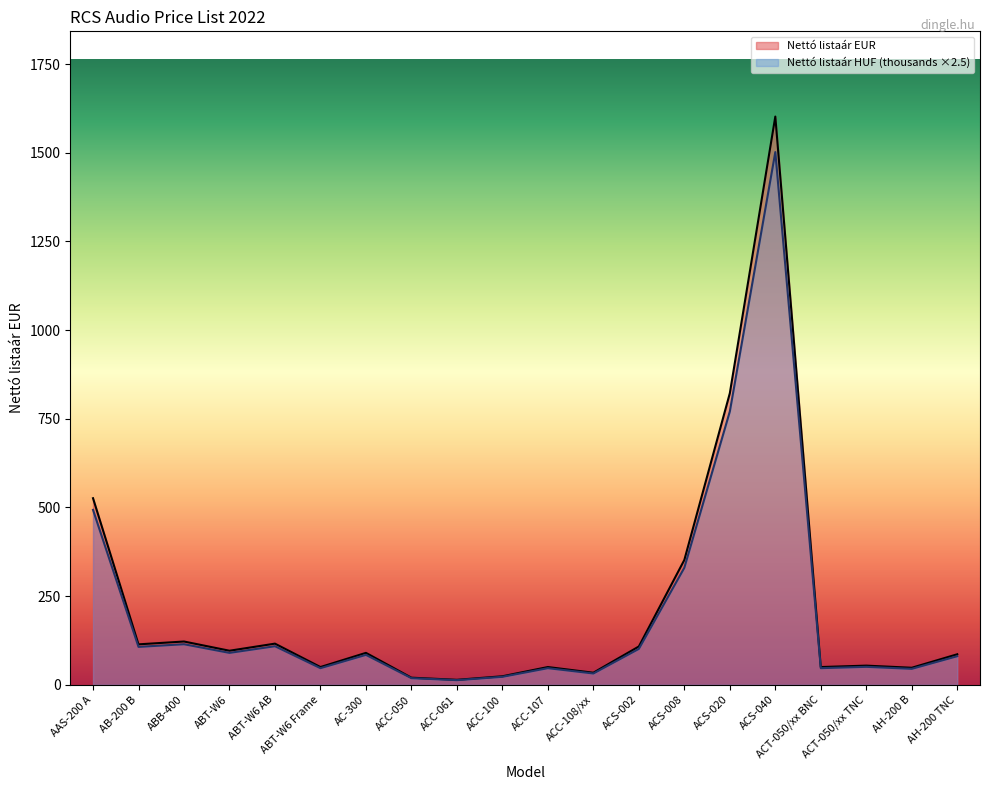

How many lines are shown in the chart?

2